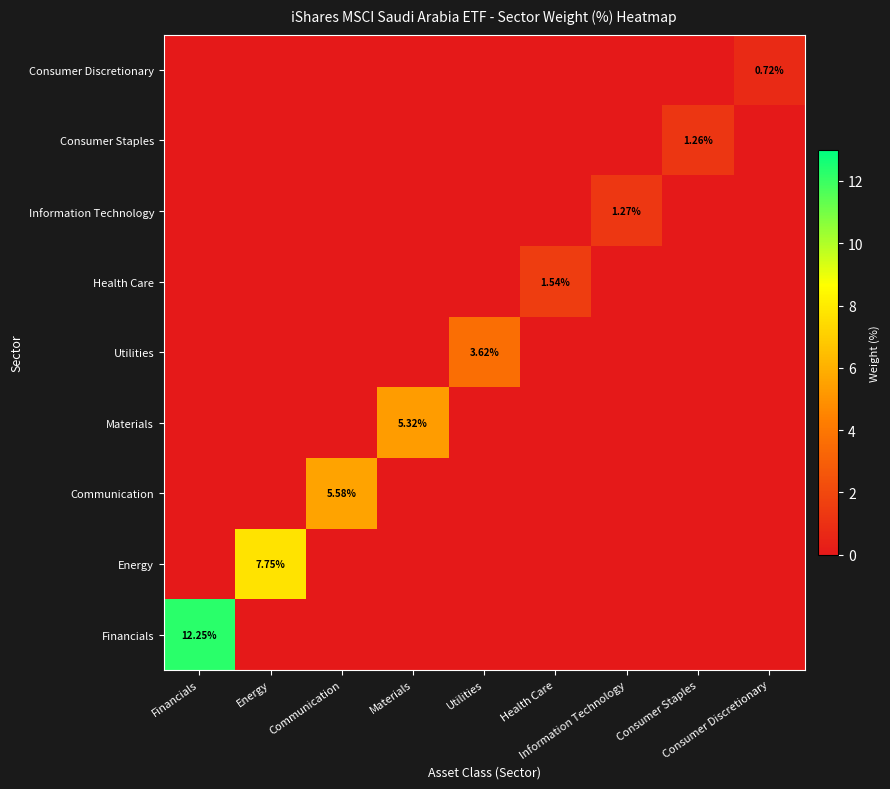

What is the difference between the maximum and second lowest values in the Information Technology series?

1.3